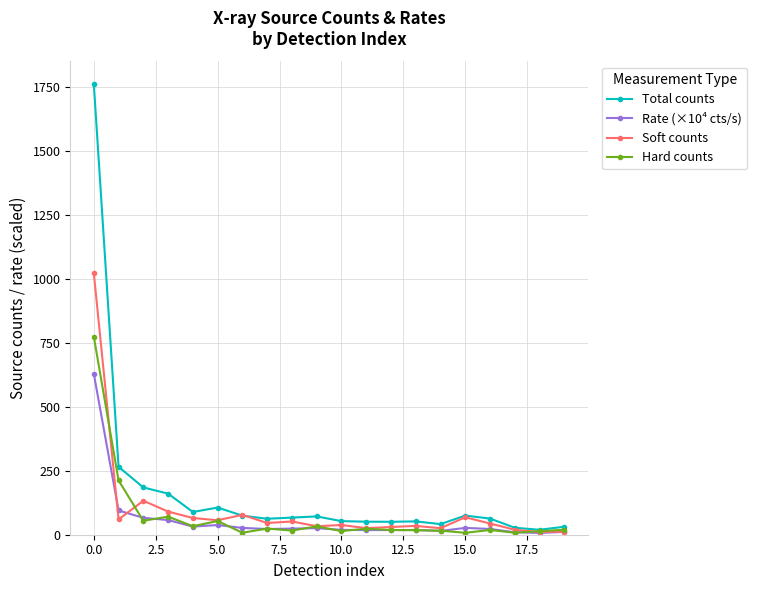

True or false: Soft counts has more than 0 points higher than both neighbors.

True